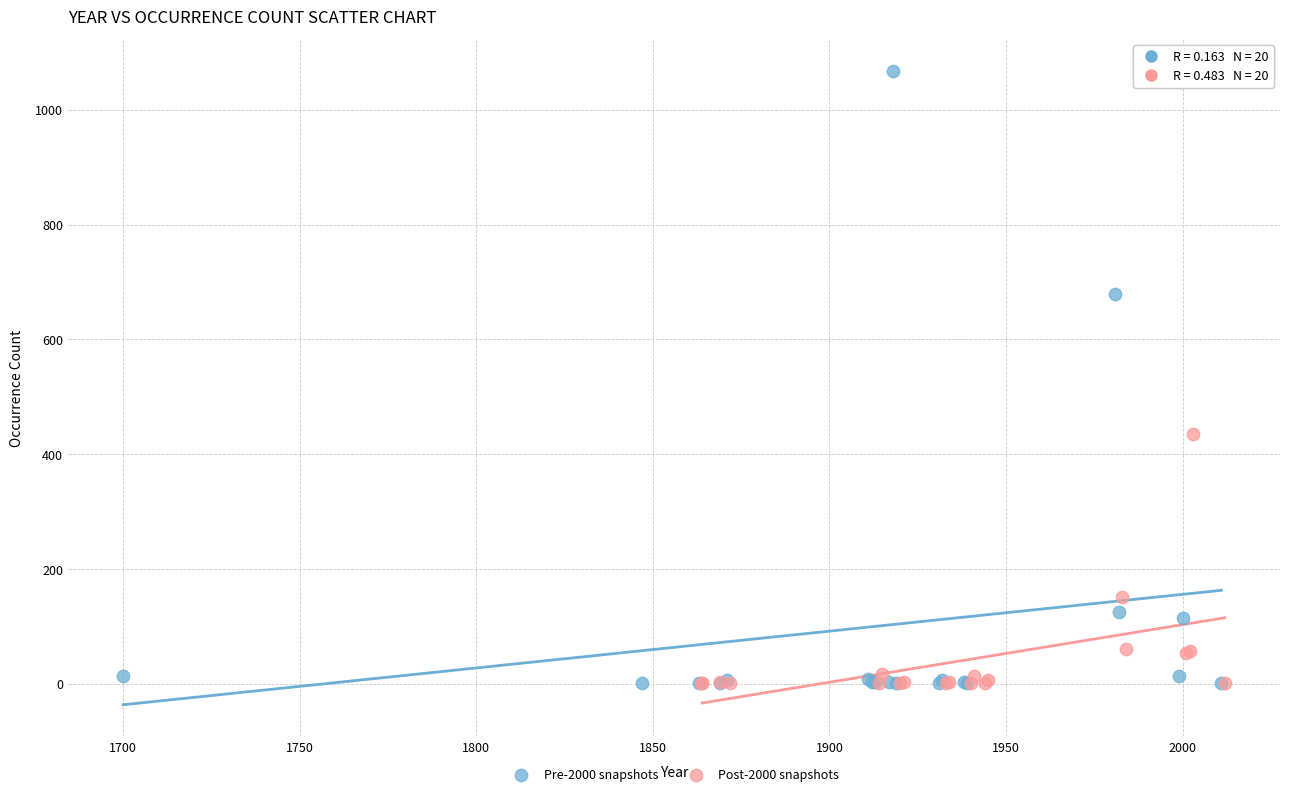

What are all the series names shown in the legend?

Pre-2000 snapshots, Post-2000 snapshots